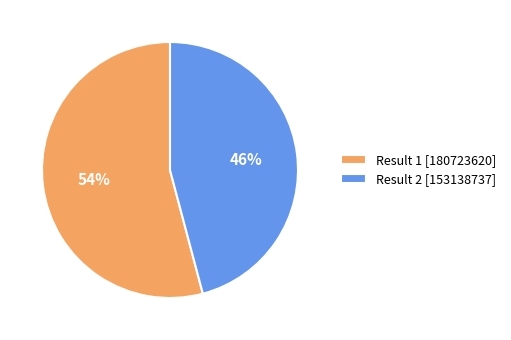

The Result 1 [180723620] slice represents 60% of the pie. True or false?

False